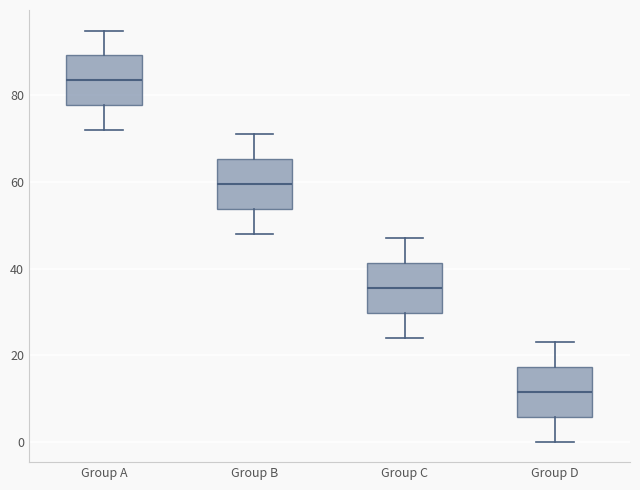

Reading left to right, read every box against the y-axis: the position of its median line, the range the box covers, and the ends of its whiskers. The values are not printed on the chart, so give them approximately, as read against the axis.

Group A: median 84, box 78 to 90, whiskers 72 to 96
Group B: median 60, box 54 to 66, whiskers 48 to 72
Group C: median 36, box 30 to 42, whiskers 24 to 48
Group D: median 12, box 6 to 18, whiskers 0 to 24